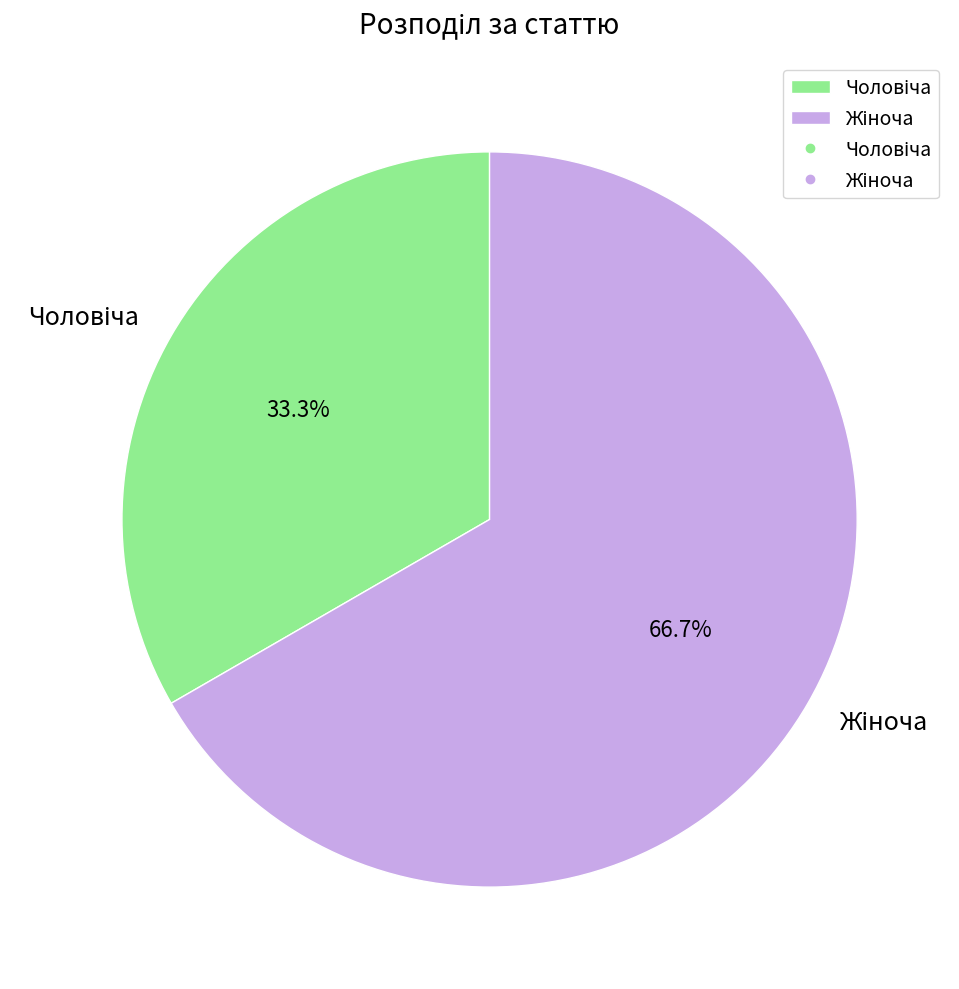

To the nearest percent, what is the difference between the largest and smallest slice percentages?

33%